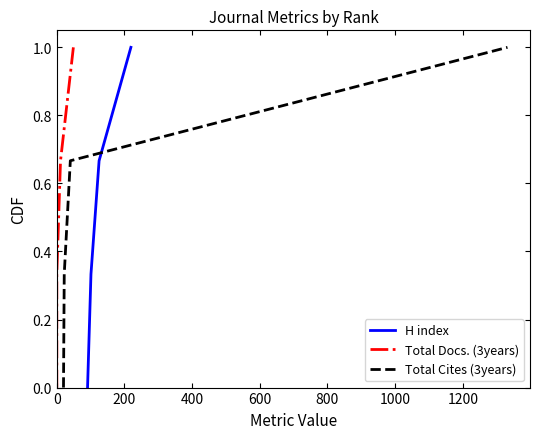

Does the chart display data point markers on the line(s)?

No